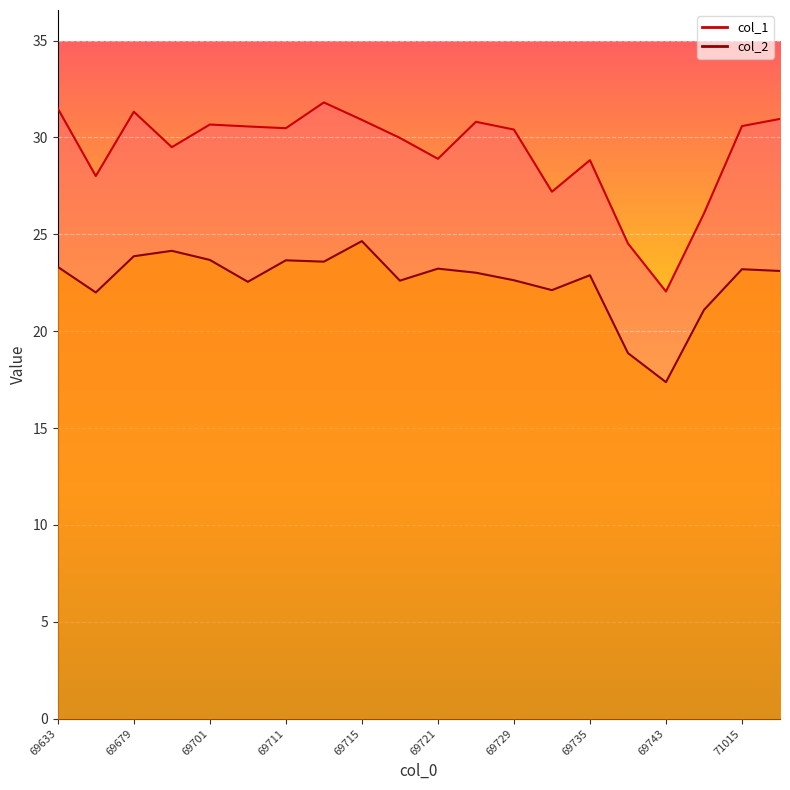

Between 69717 and 69731, which is larger?

69717